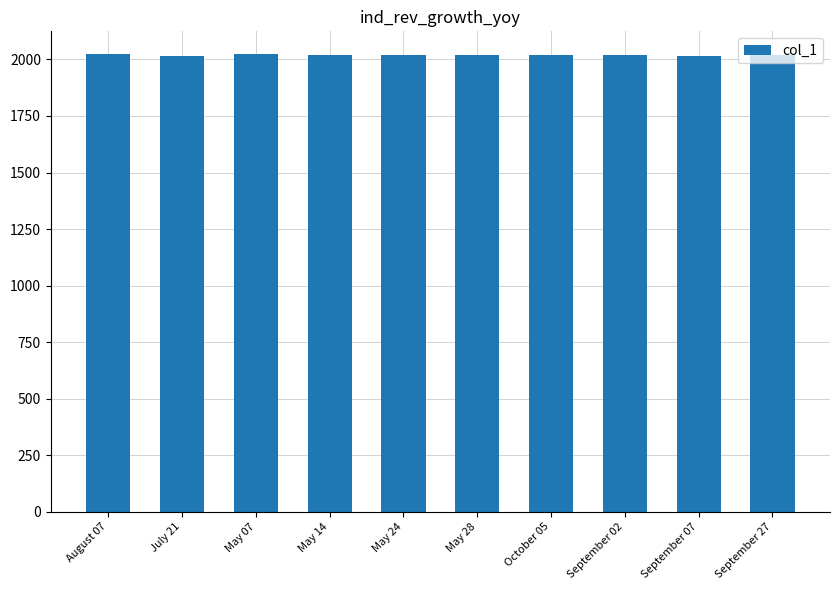

Are the bars grouped side by side (vs. stacked)?

No